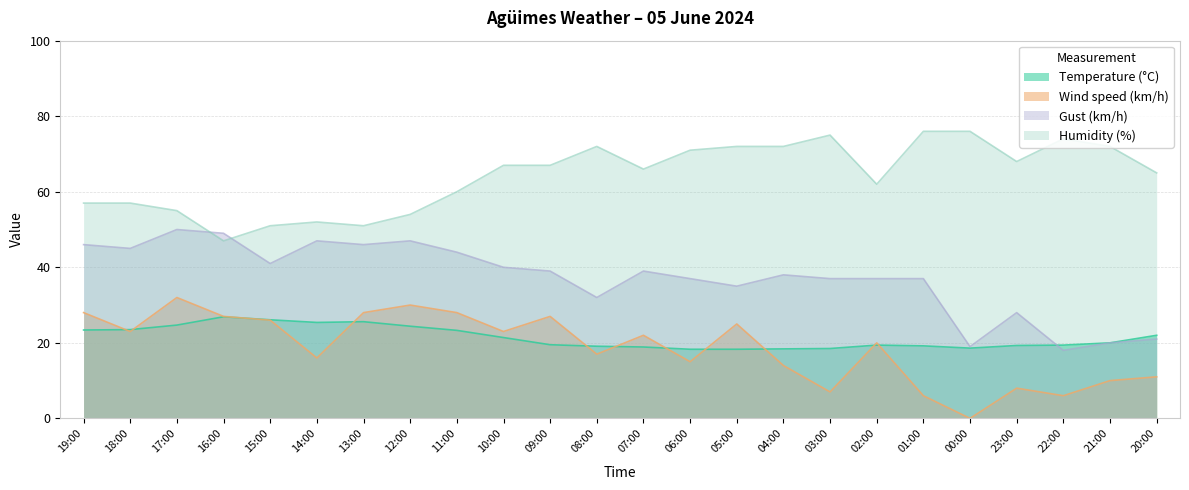

Is it true that Temperature (°C) equals 12.8 at 11:00?

False